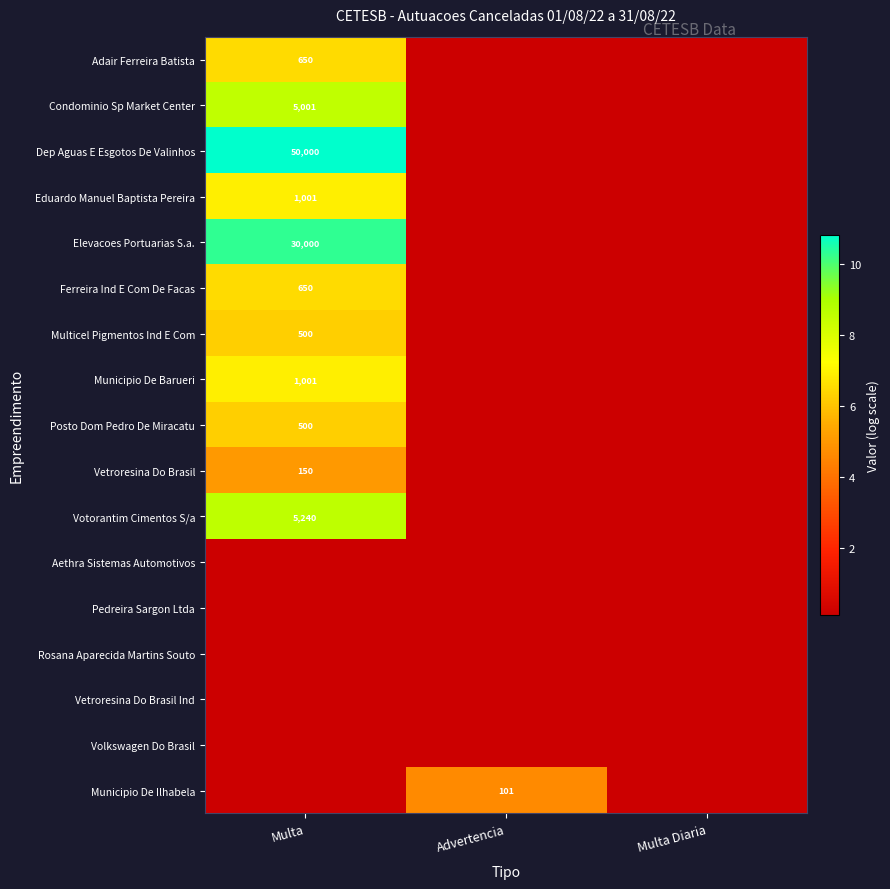

Count the number of categories in the chart.

3